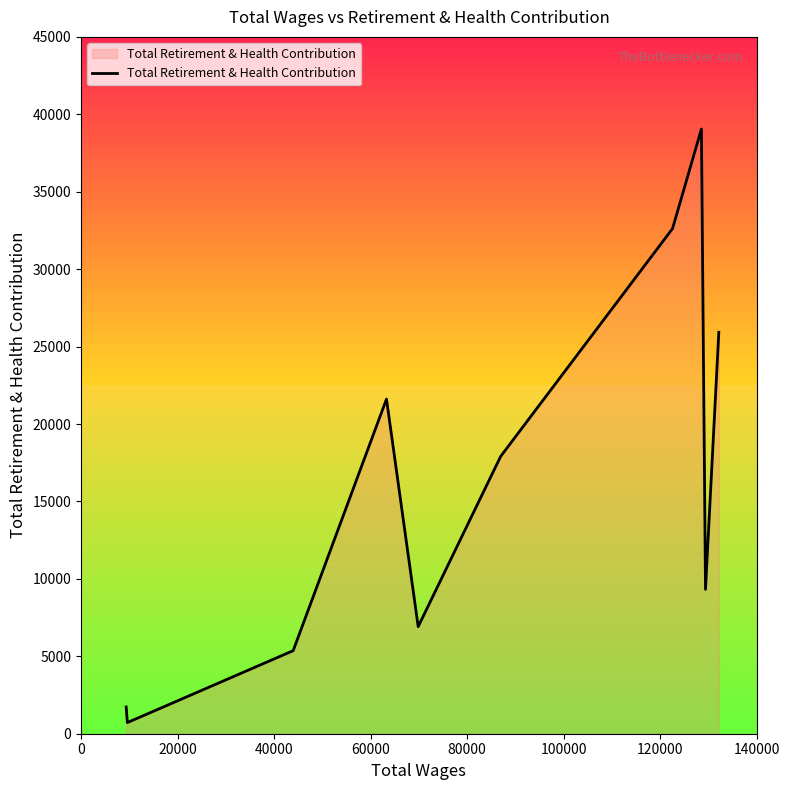

What is the maximum value shown in the chart?

39051